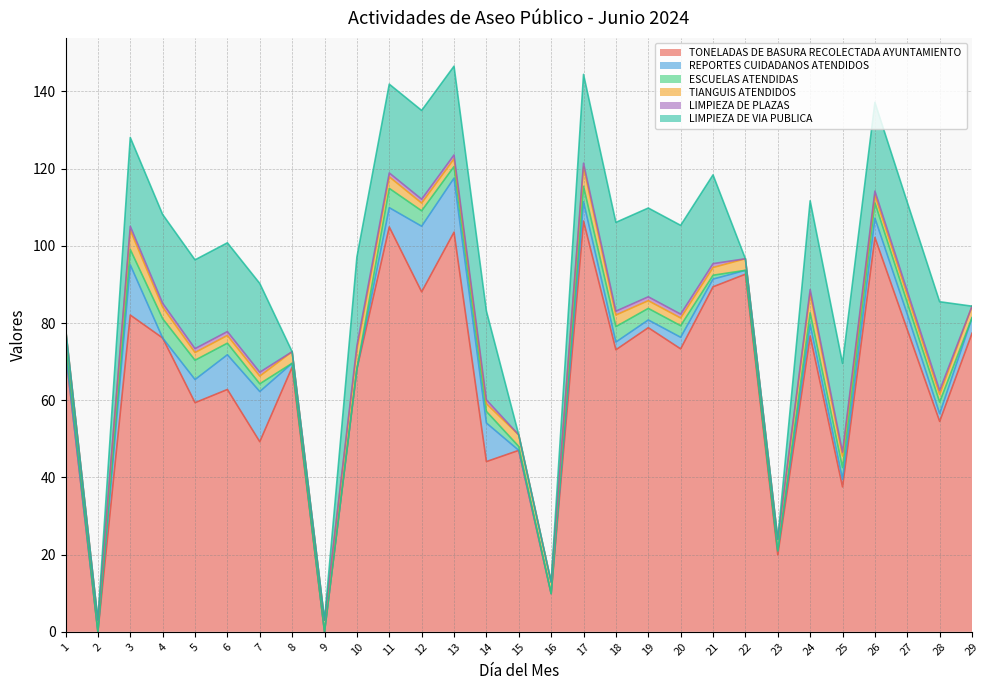

List the labels in order of TONELADAS DE BASURA RECOLECTADA AYUNTAMIENTO value, largest first.

17, 11, 13, 26, 22, 21, 12, 3, 19, 27, 29, 24, 4, 20, 18, 1, 8, 10, 6, 5, 28, 7, 15, 14, 25, 23, 16, 2, 9